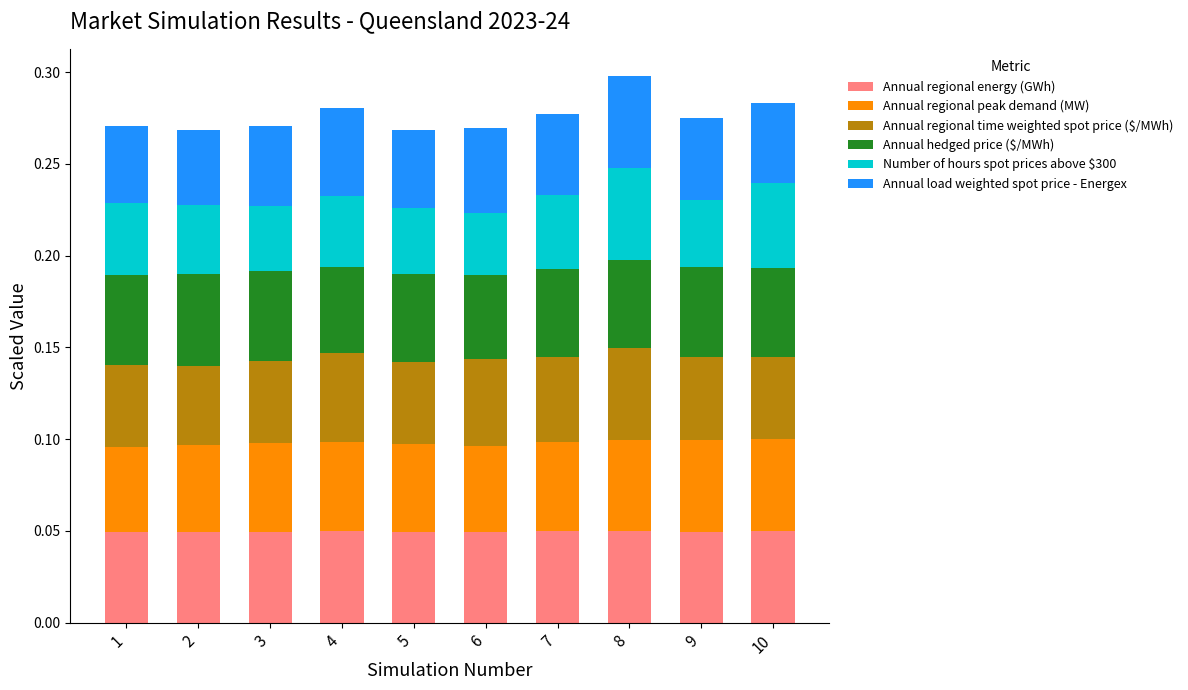

What is the total value across all series at 3?

0.3